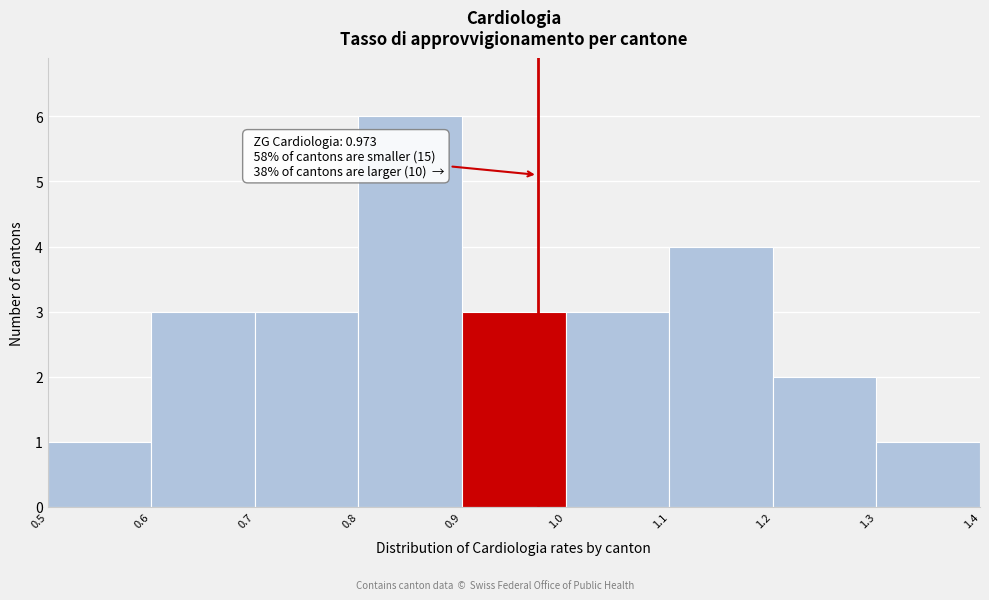

Over which range of the x-axis is the bar tallest?

0.8 to 0.9